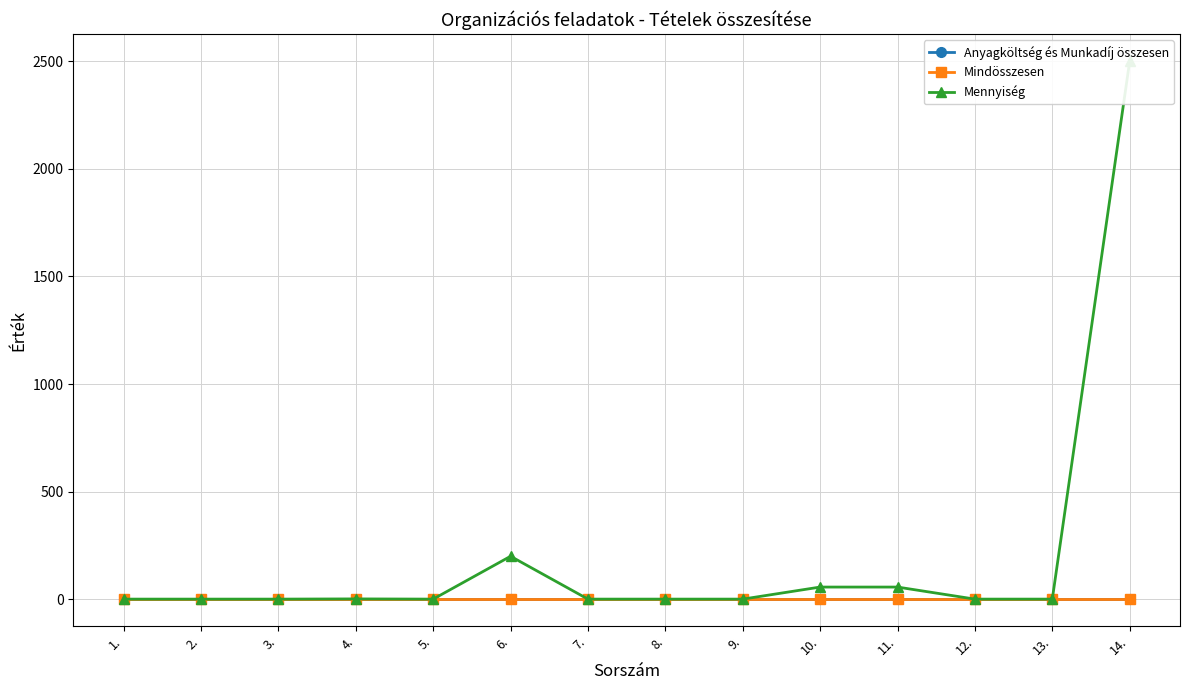

What are all the series names shown in the legend?

Anyagköltség és Munkadíj összesen, Mindösszesen, Mennyiség